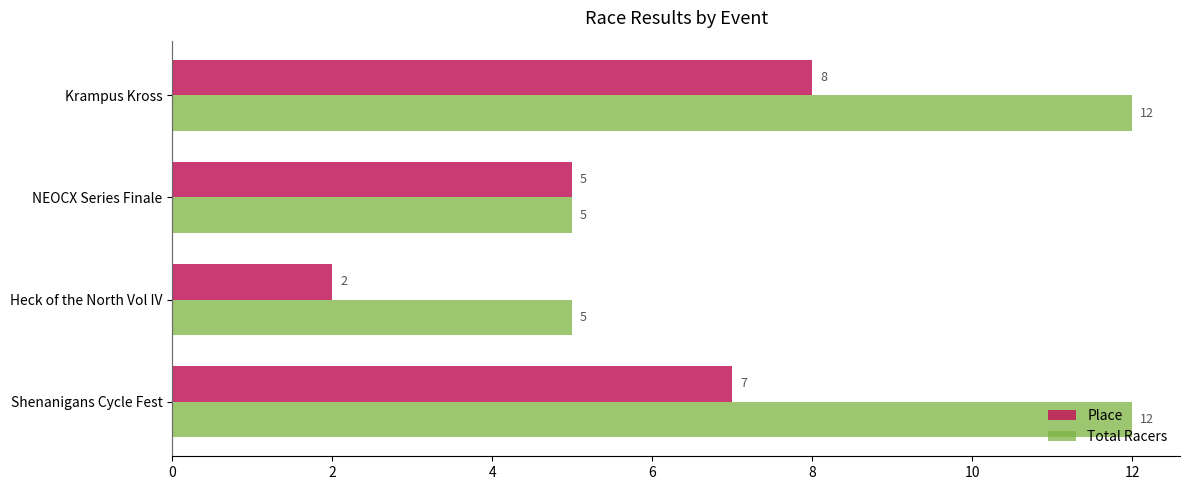

The value of Place at Shenanigans Cycle Fest is 4. True or false?

False